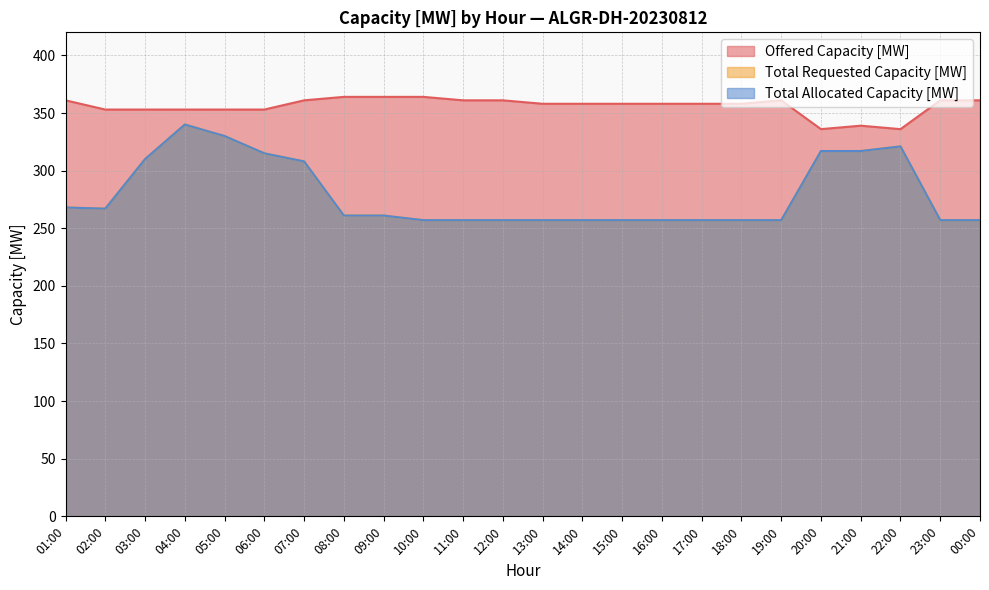

True or false: Total Allocated Capacity [MW] and Total Requested Capacity [MW] intersect in this chart.

False